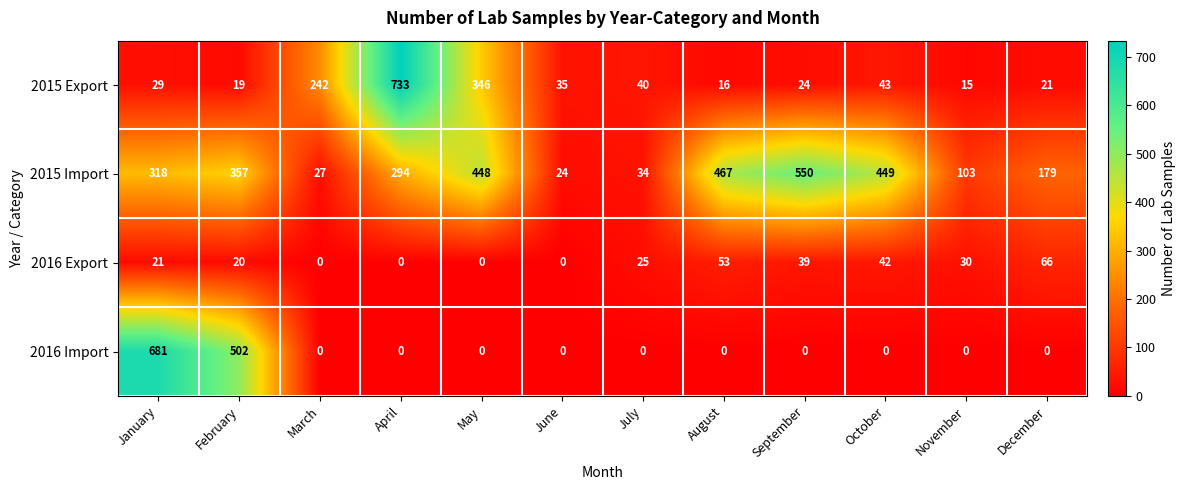

What is the minimum value for 2015 Import?

24